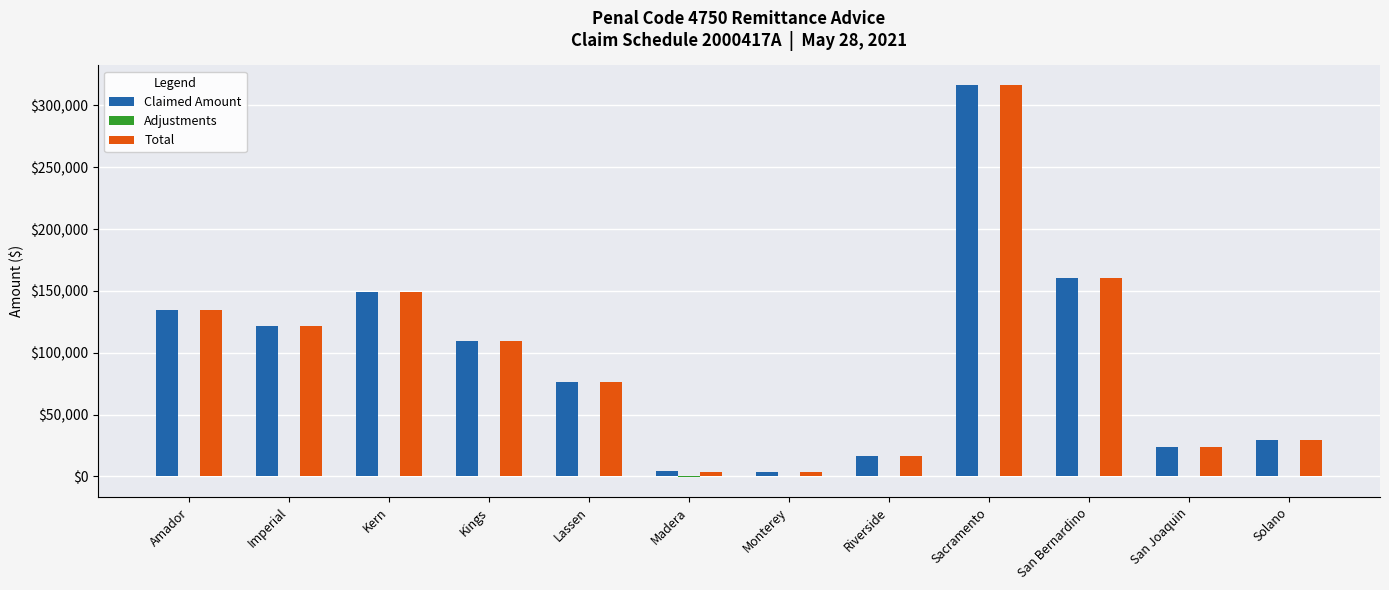

At which category is the sum across all series the highest?

Sacramento